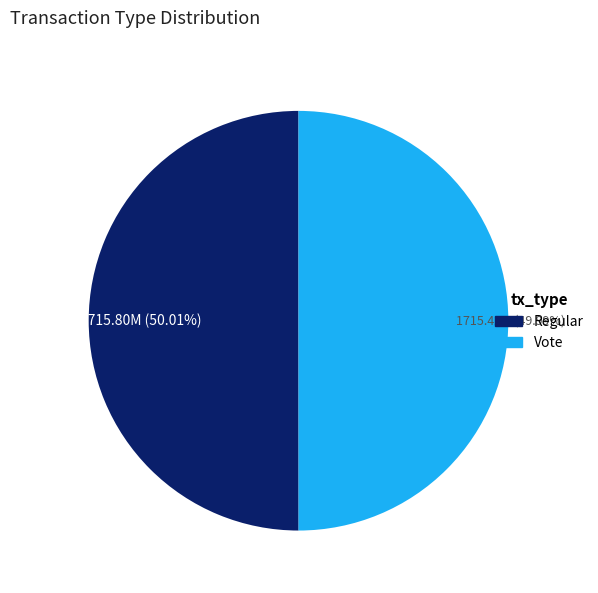

How many slices are in this pie chart?

2